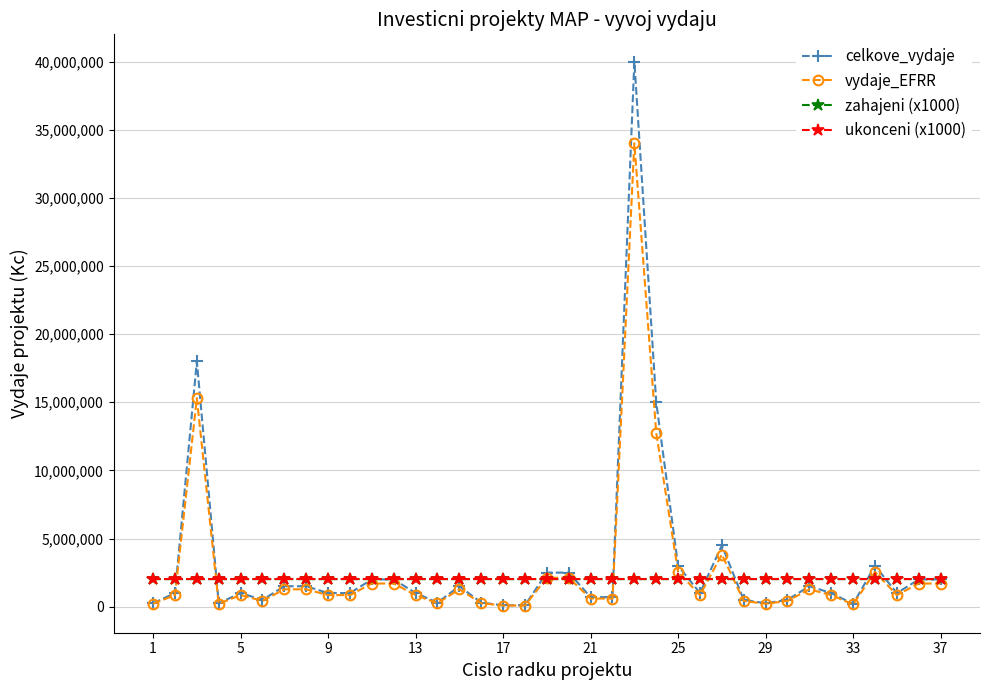

True or false: celkove_vydaje has more than 1 interior local peaks.

True